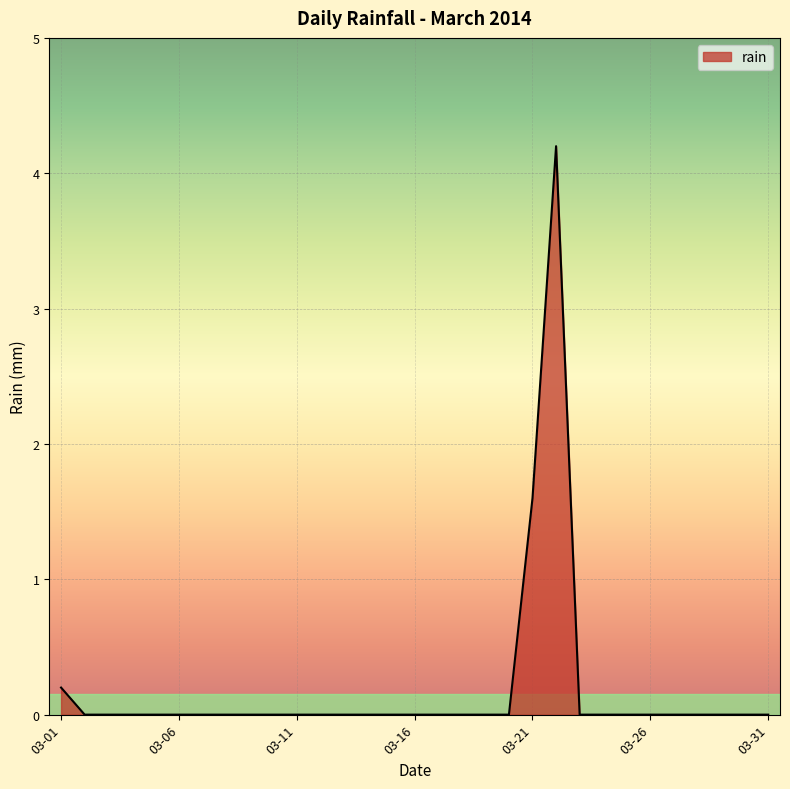

What is the maximum value shown in the chart?

4.2